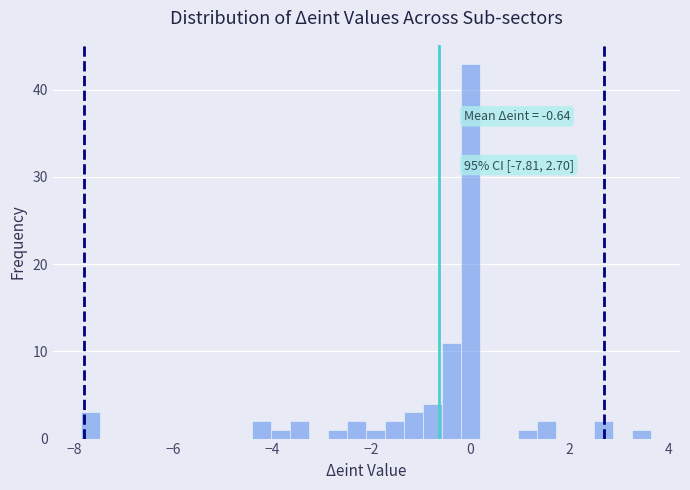

Read against the x-axis, roughly where is the centre of the tallest bar?

0.0